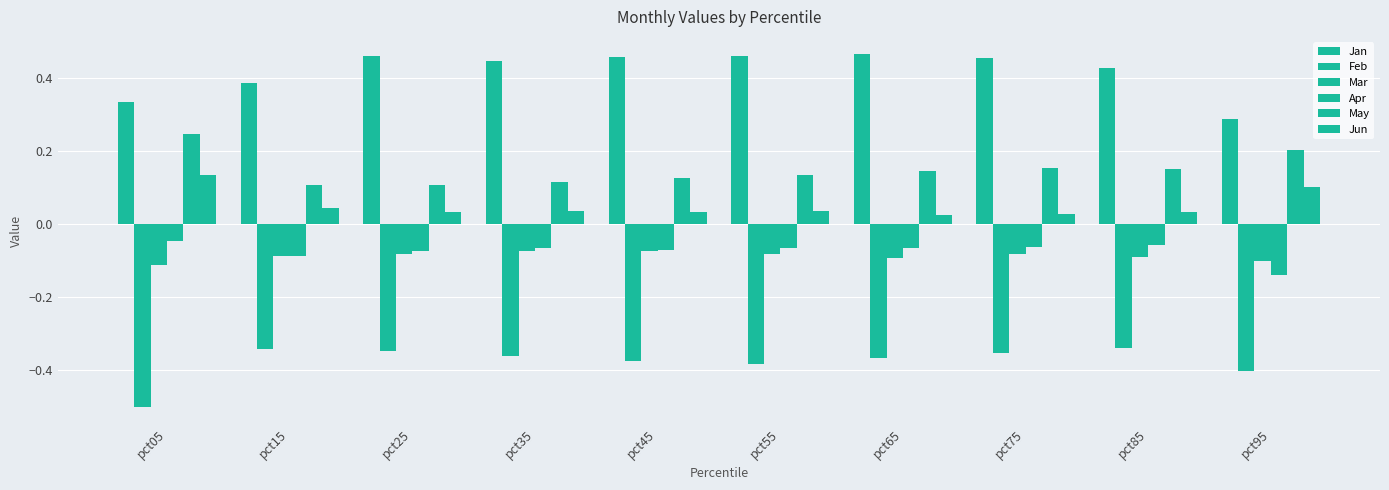

At which category is the sum across all series the highest?

pct75